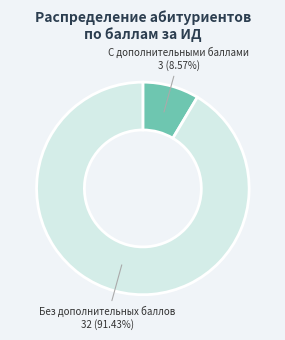

Does any single category account for the majority?

Yes